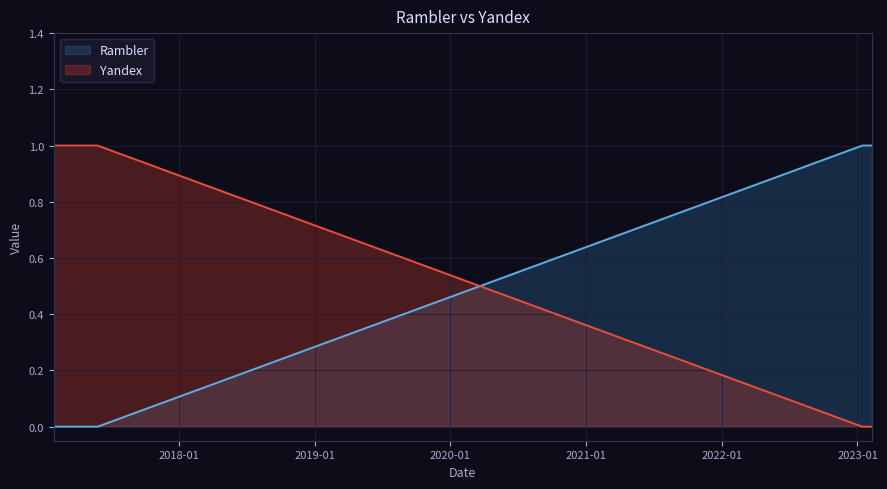

Rank the series by their average value, from highest to lowest.

Rambler, Yandex